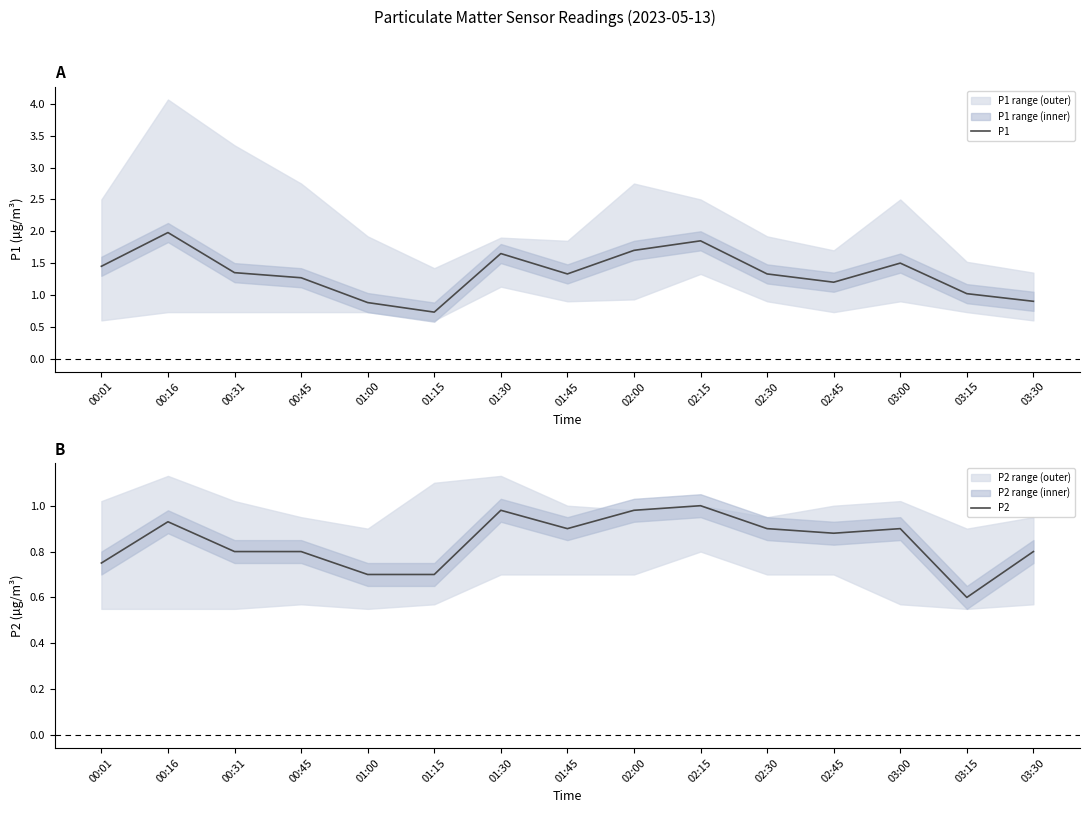

What is the difference between the highest and lowest values at 00:01?

0.7